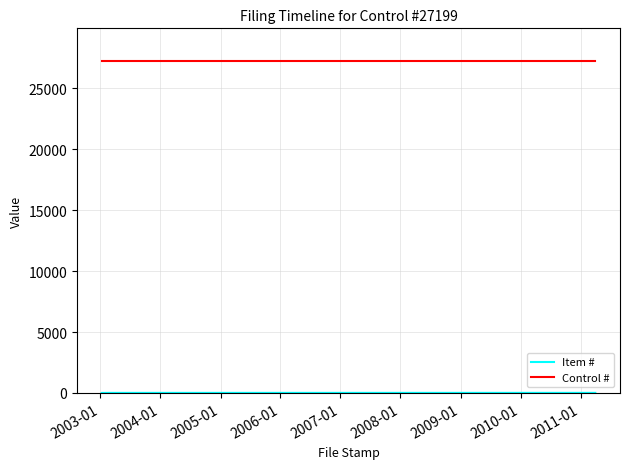

Reading left to right, list all the values displayed in this chart.

Item #: 1	2	3	4	5	6	7	8
Control #: 27199	27199	27199	27199	27199	27199	27199	27199